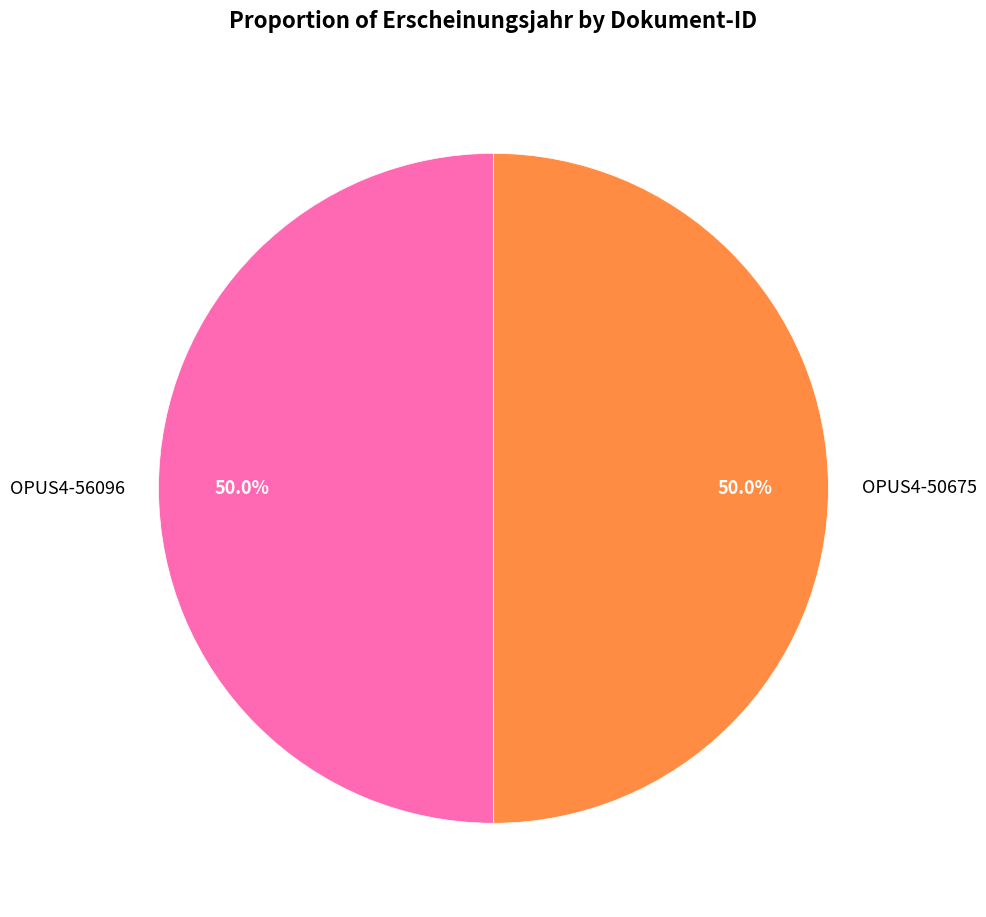

Is the sum of OPUS4-56096 and OPUS4-50675 greater than half?

Yes